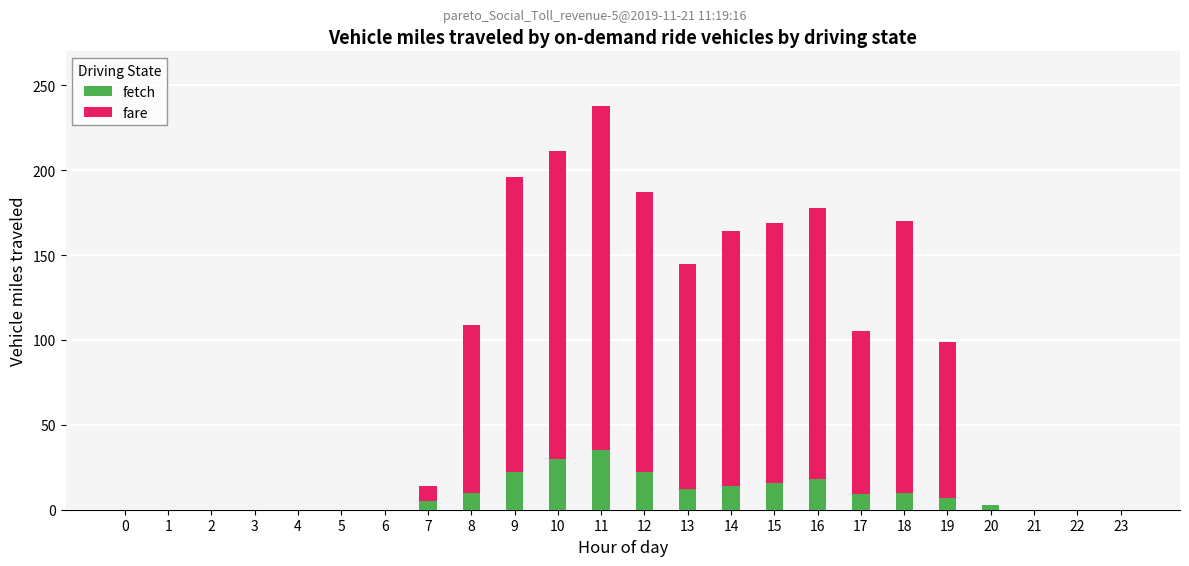

Which category has the highest value across all series?

11